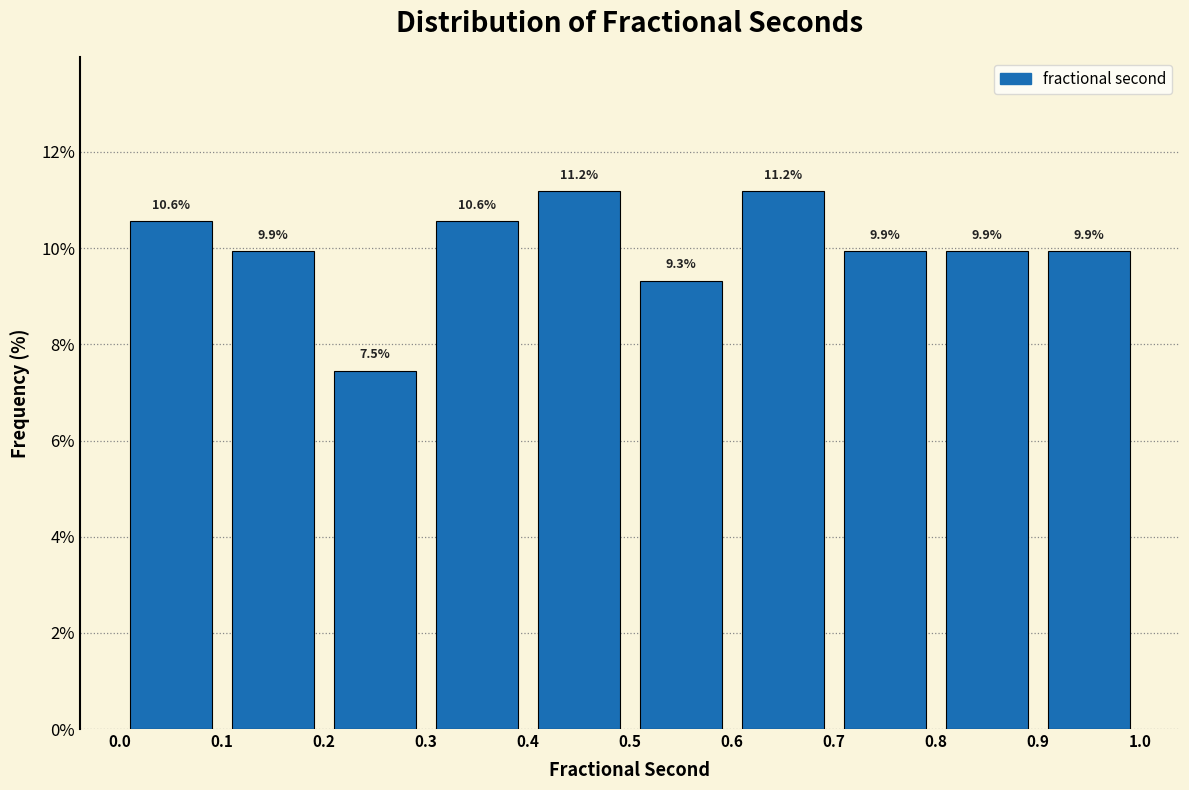

Reading left to right, transcribe this chart: for each bar, give the range it covers on the x-axis and its height.

0.0 to 0.1: 10.6
0.1 to 0.2: 9.9
0.2 to 0.3: 7.5
0.3 to 0.4: 10.6
0.4 to 0.5: 11.2
0.5 to 0.6: 9.3
0.6 to 0.7: 11.2
0.7 to 0.8: 9.9
0.8 to 0.9: 9.9
0.9 to 1.0: 9.9